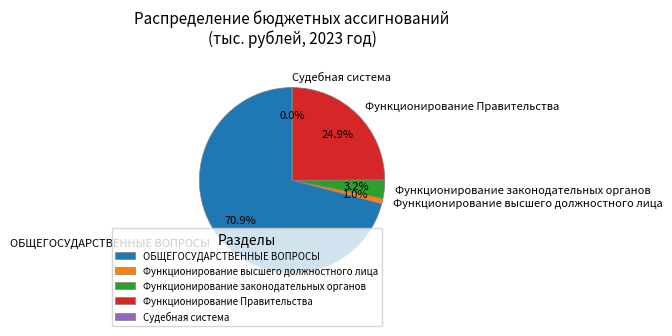

What portion of the pie excludes Функционирование законодательных органов?

96.8%